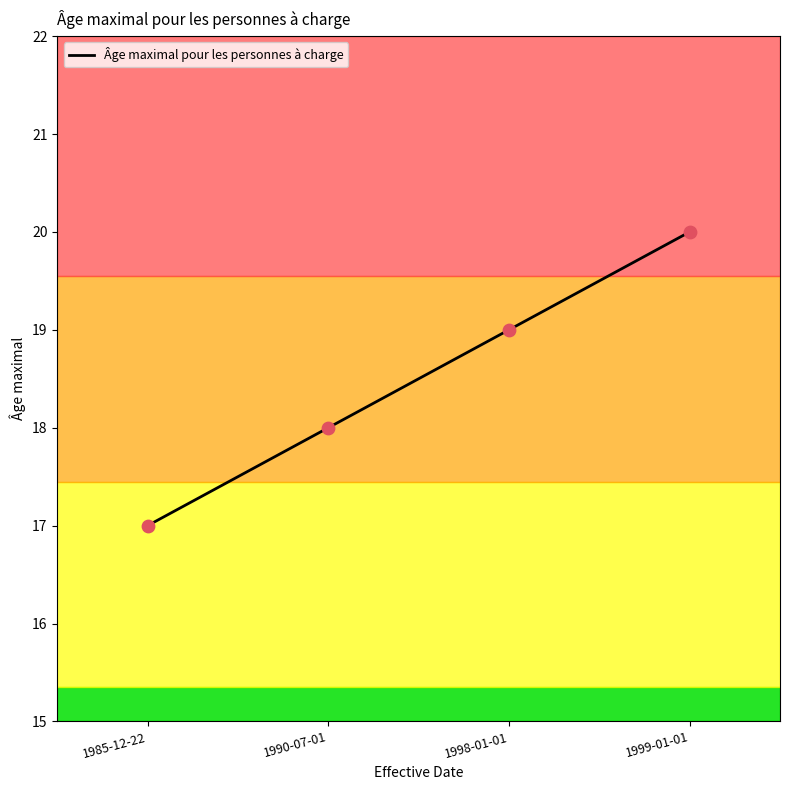

Between 1999-01-01 and 1998-01-01, which is larger?

1999-01-01